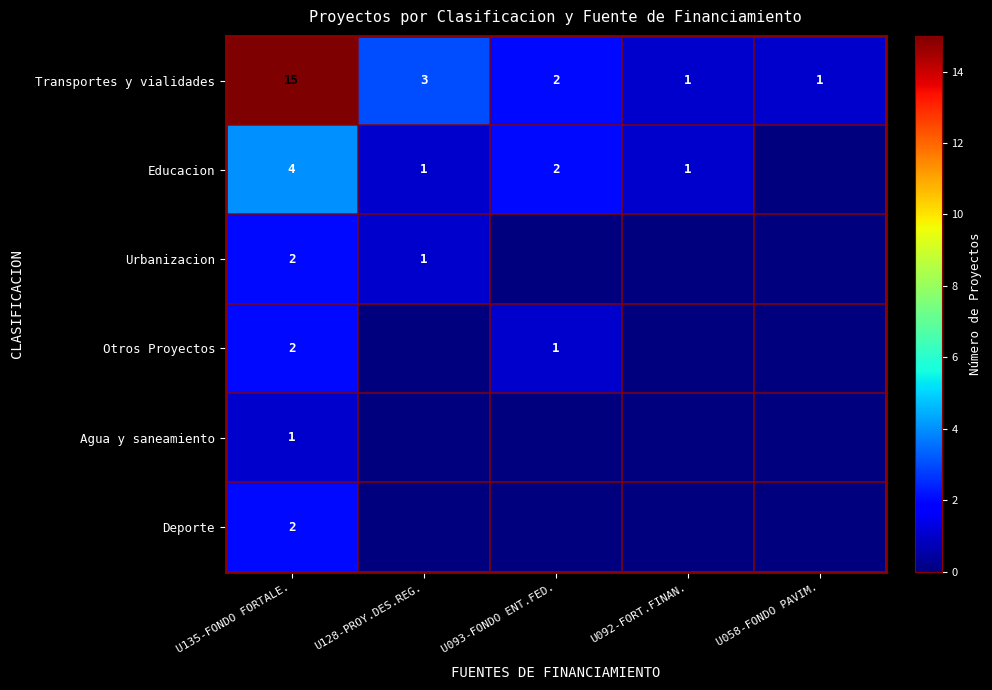

What is the spread (max minus min) of values at U135-FONDO FORTALE.?

14